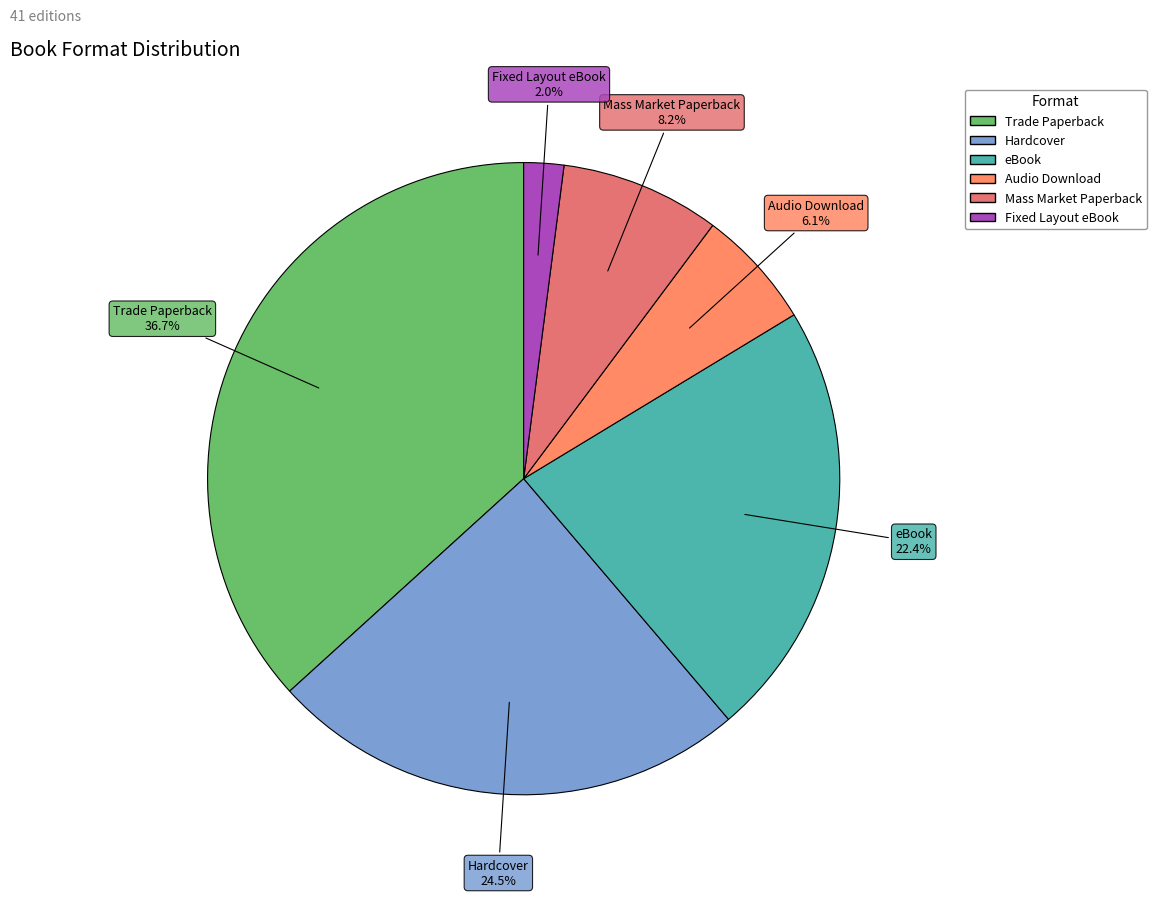

True or false: eBook accounts for 30% of the total.

False